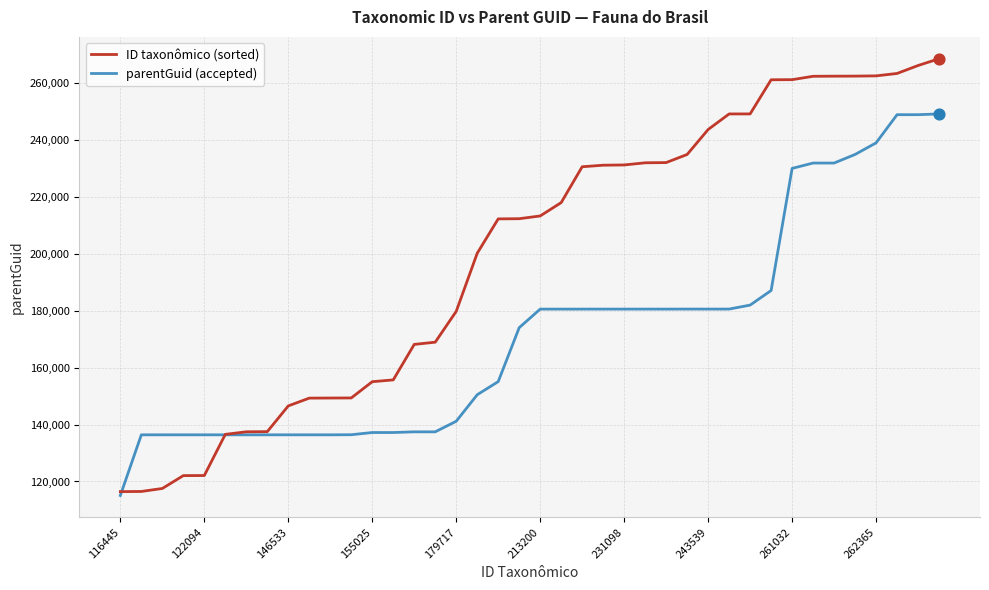

Which series has the widest spread of values?

ID taxonômico (sorted)